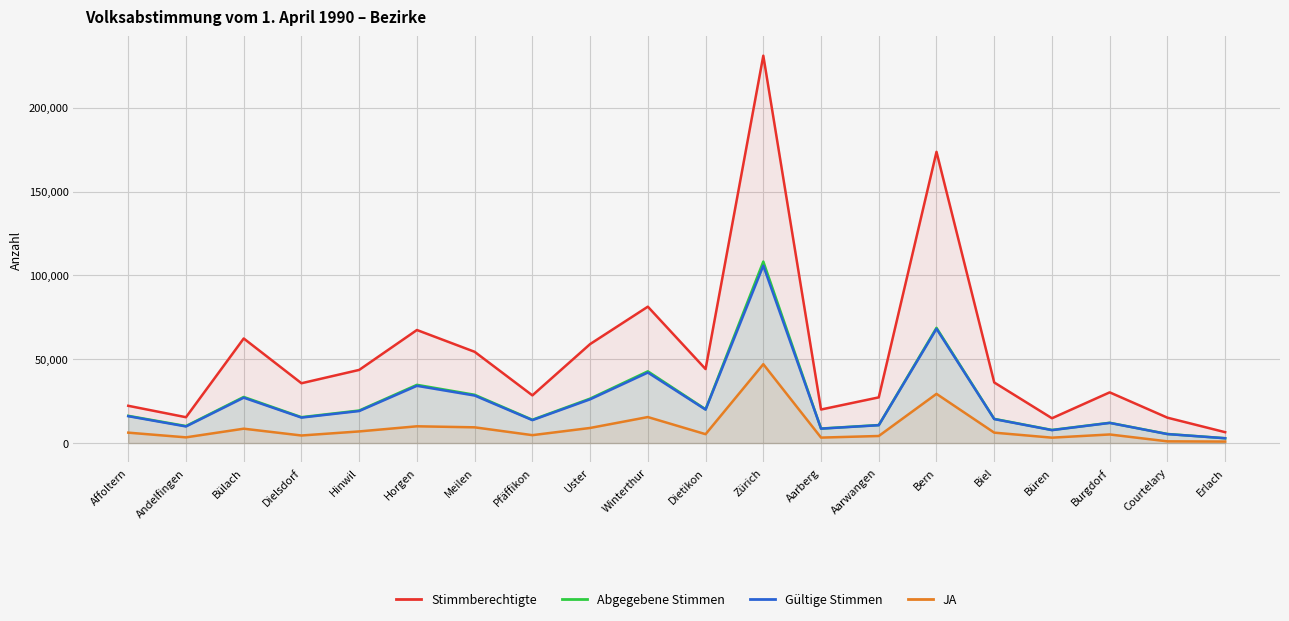

How many lines are shown in the chart?

4